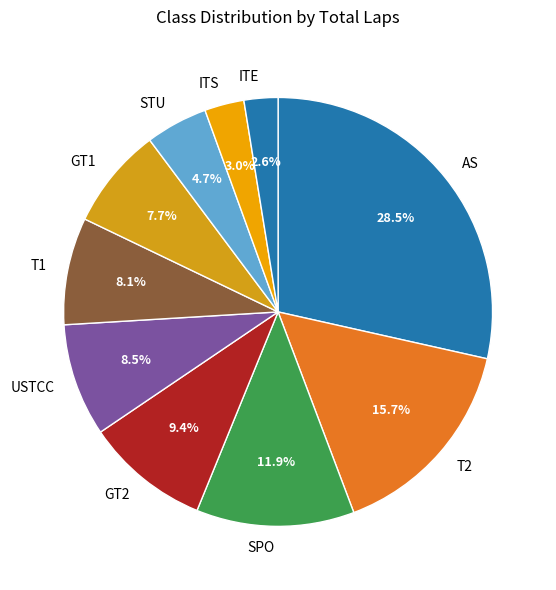

Do GT2 and GT1 together represent more than half of the pie?

No